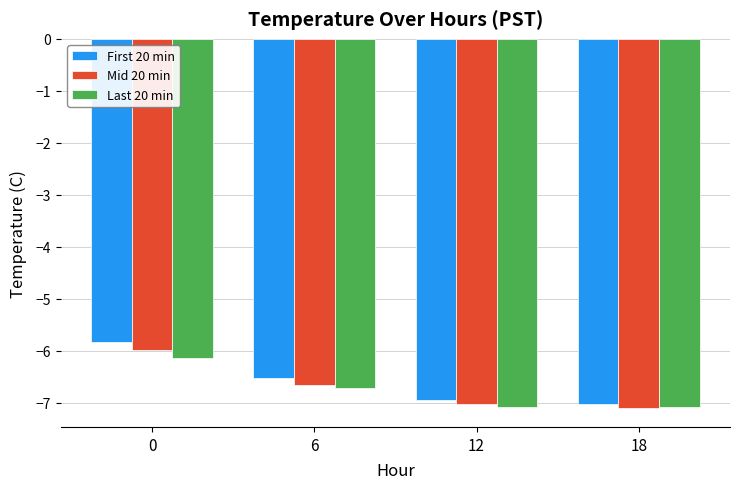

What is the highest value of the First 20 min series?

-5.8